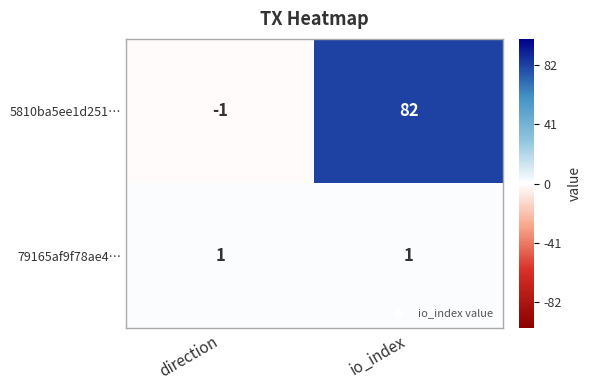

Between direction and io_index, which series saw the biggest shift?

5810ba5ee1d251…